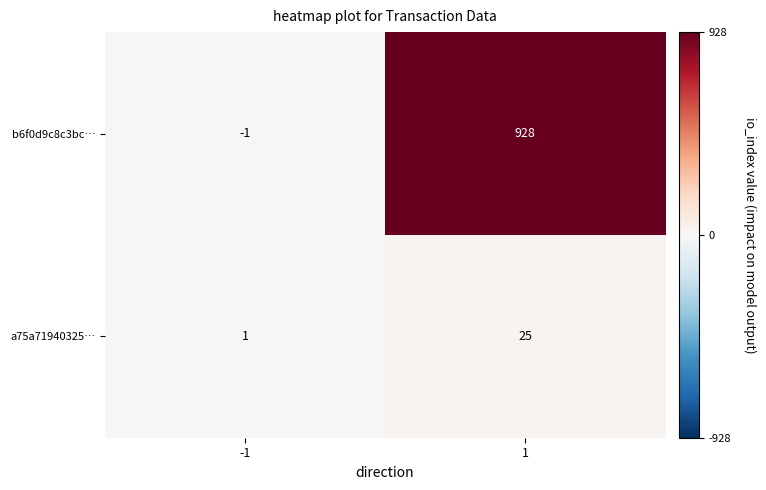

Which series has the largest total across all categories?

b6f0d9c8c3bc…